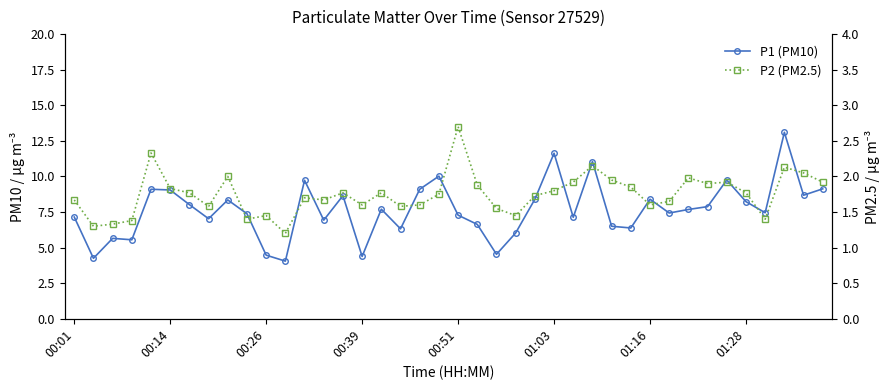

What is the smallest value displayed?

1.2